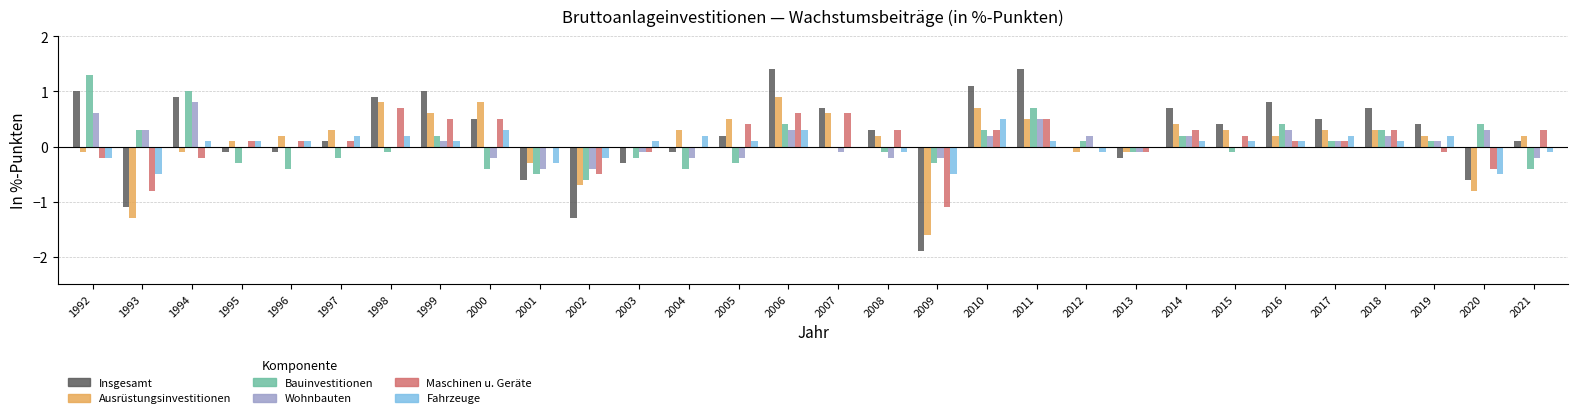

Which series has the widest spread of values?

Insgesamt